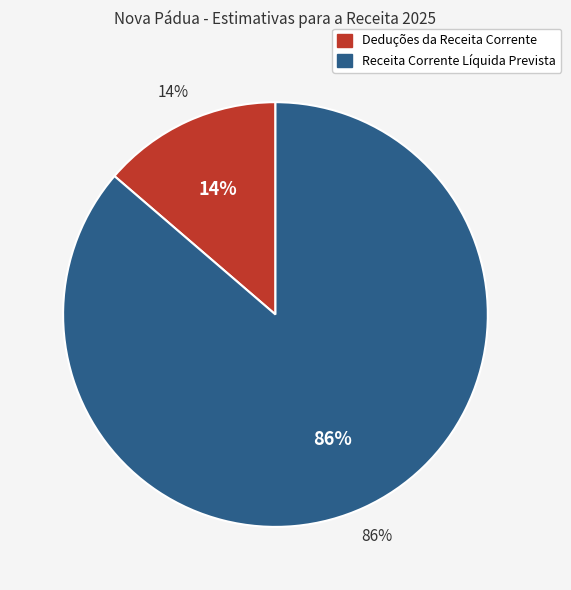

What percentage is the Deduções da Receita Corrente slice, to the nearest percent?

14%